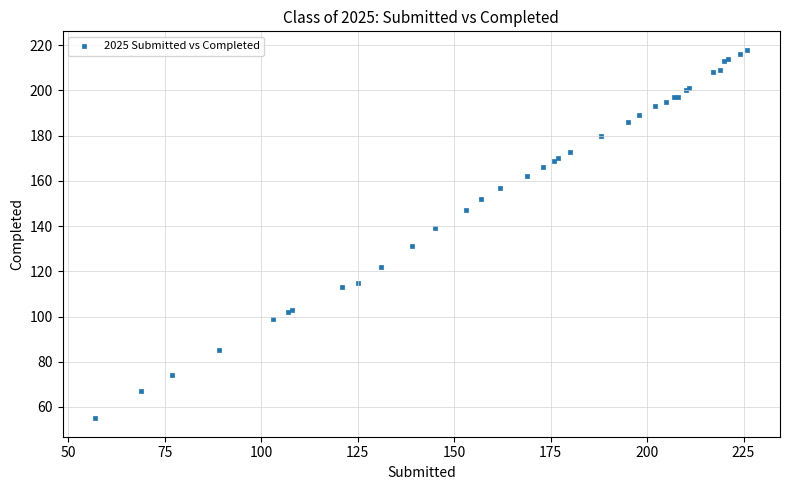

What Y value in the scatter plot is closest to 136?

139